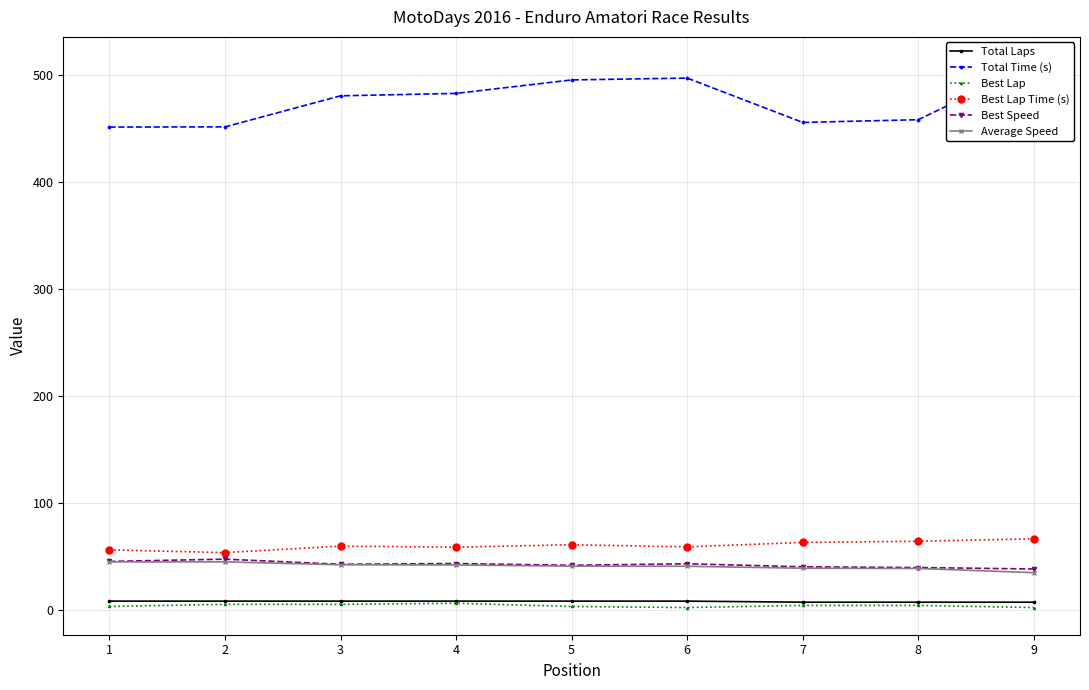

How many interior local peaks does the Best Lap Time (s) series have?

2